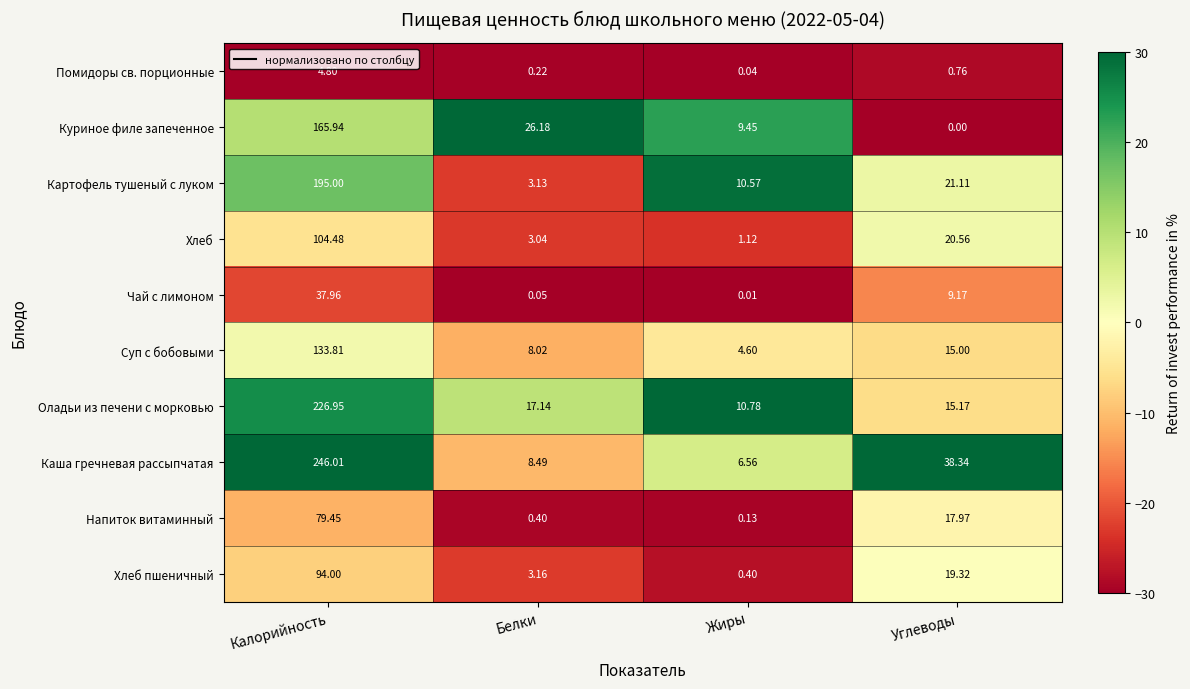

At Углеводы, list the series in order from largest to smallest.

Каша гречневая рассыпчатая, Картофель тушеный с луком, Хлеб, Хлеб пшеничный, Напиток витаминный, Оладьи из печени с морковью, Суп с бобовыми, Чай с лимоном, Помидоры св. порционные, Куриное филе запеченное